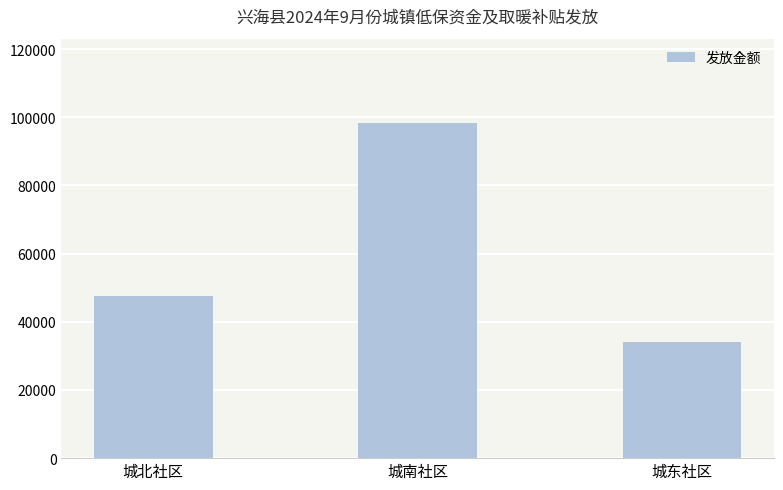

Are the bars horizontal?

No